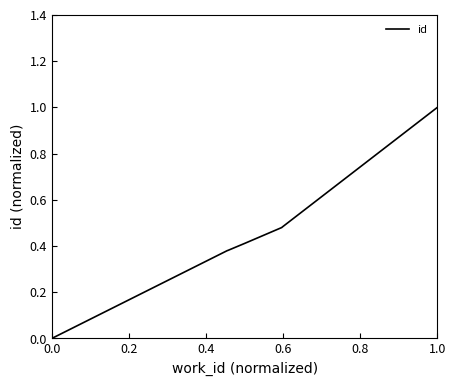

What is the sum of all values?

3.1